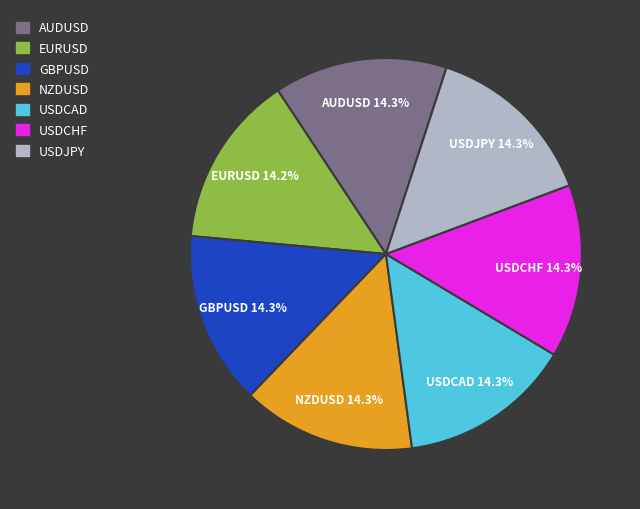

Does any single category account for the majority?

No